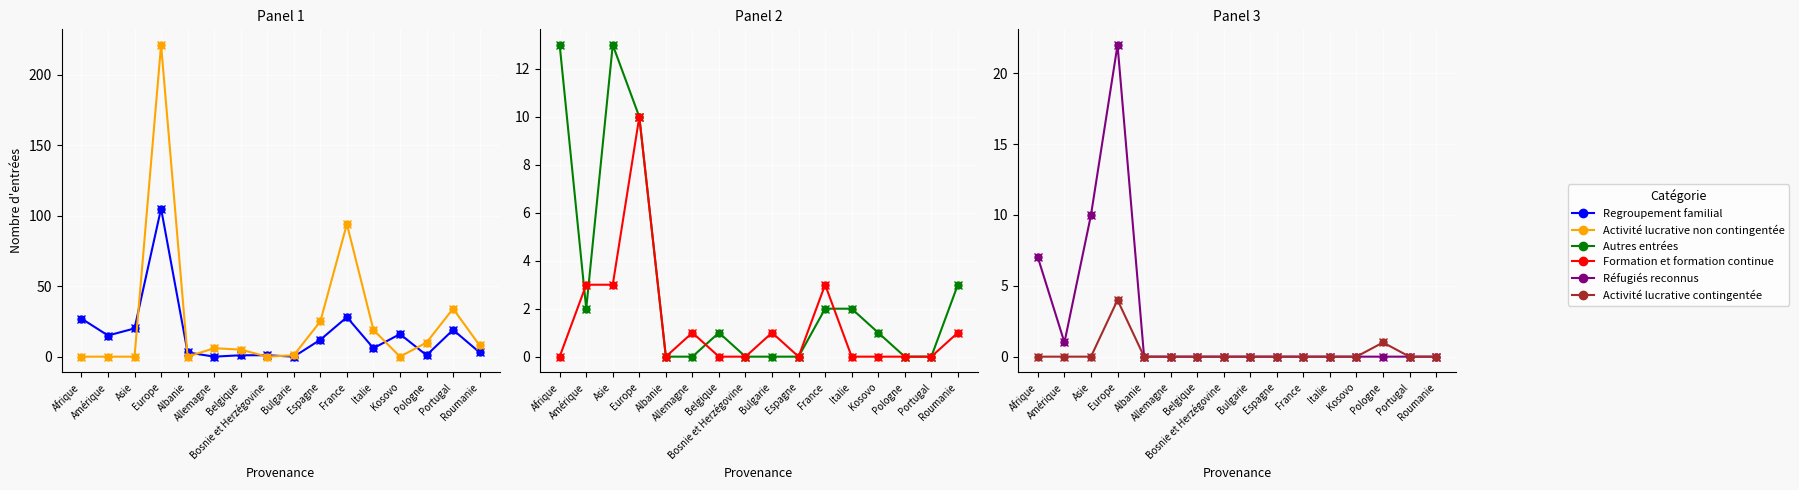

Between which two adjacent categories do Autres entrées and Réfugiés reconnus first intersect?

Asie and Europe